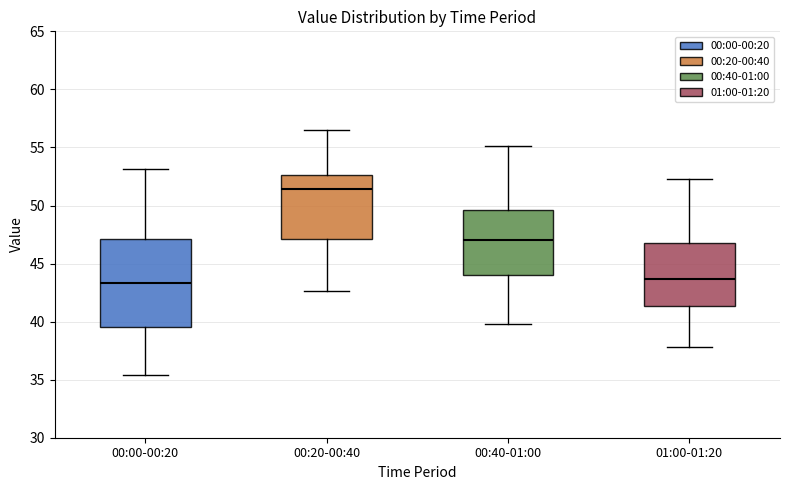

Comparing the boxes themselves (not the whiskers), which one is the tallest?

00:00-00:20